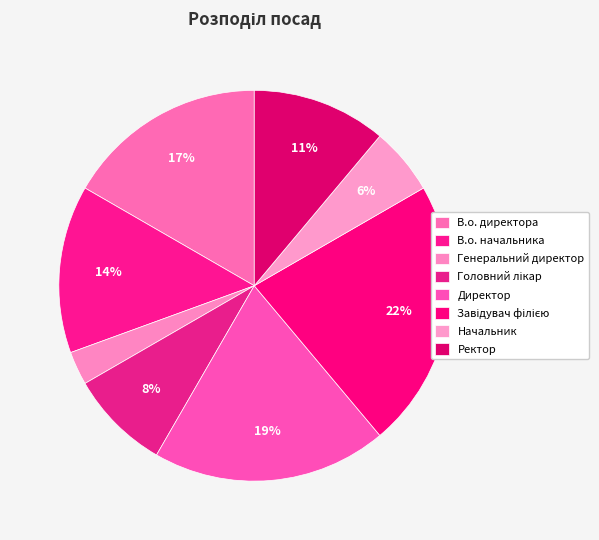

To the nearest percent, what portion does В.о. начальника represent?

14%